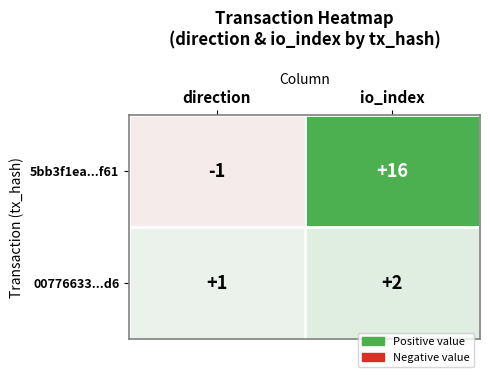

Where is 5bb3f1ea...f61 nearest to the value 7?

direction